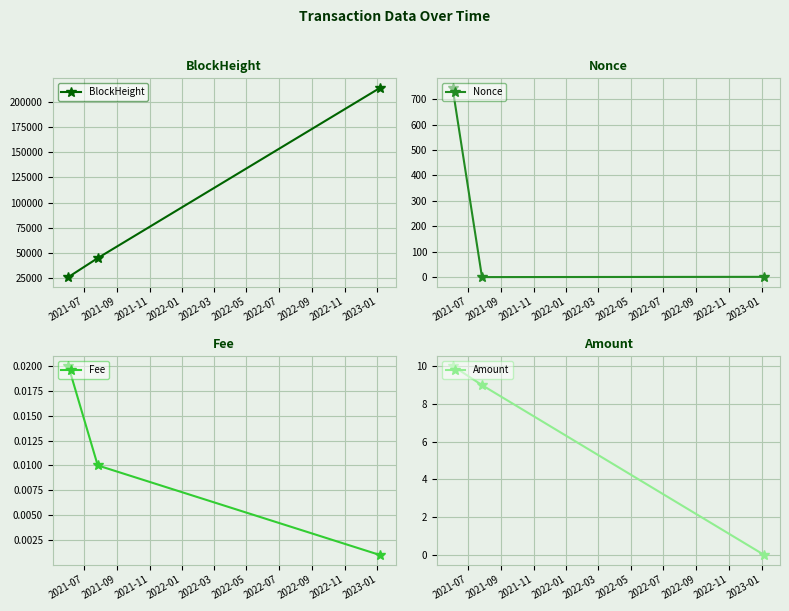

Reading left to right, what are all the values shown in this chart?

BlockHeight: 26381.0	45165.0	213714.0
Nonce: 745.0	0.0	1.0
Fee: 0.0	0.0	0.0
Amount: 10.0	9.0	0.0